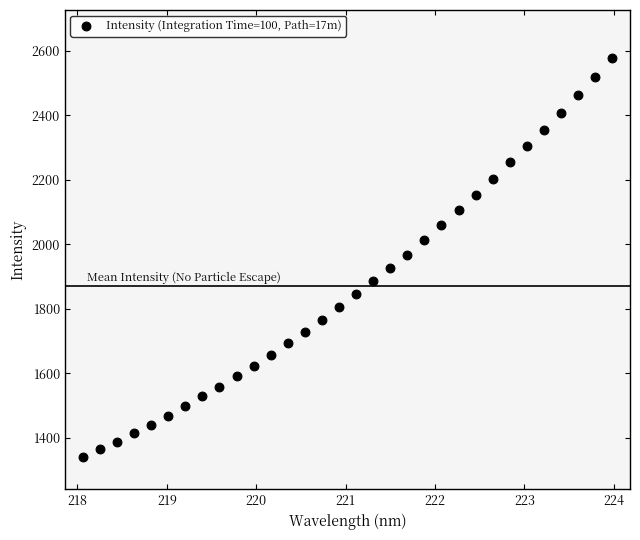

What is the range of X values (max minus min)?

5.9